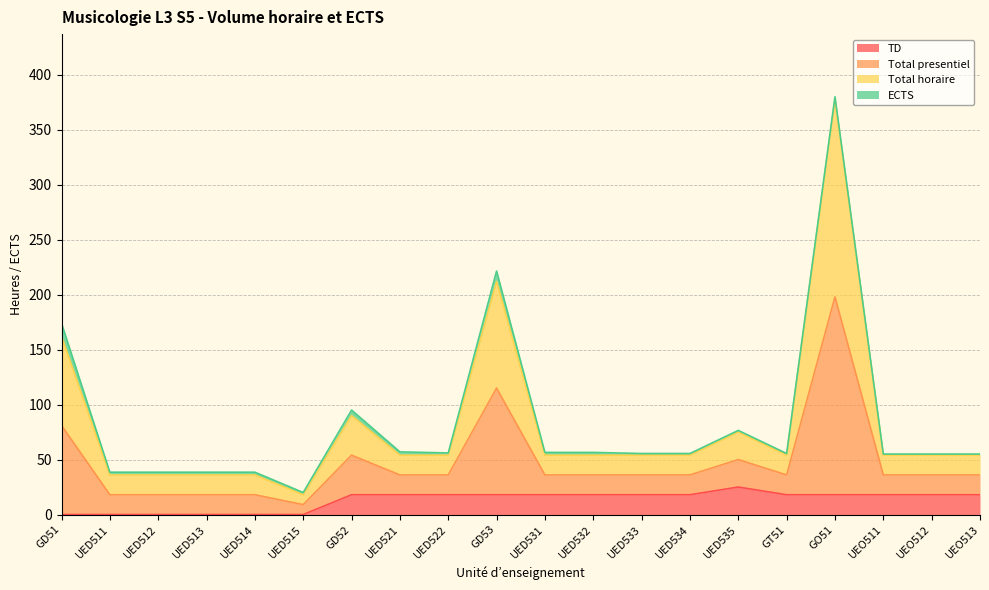

At which label is TD closest to 12?

GD52